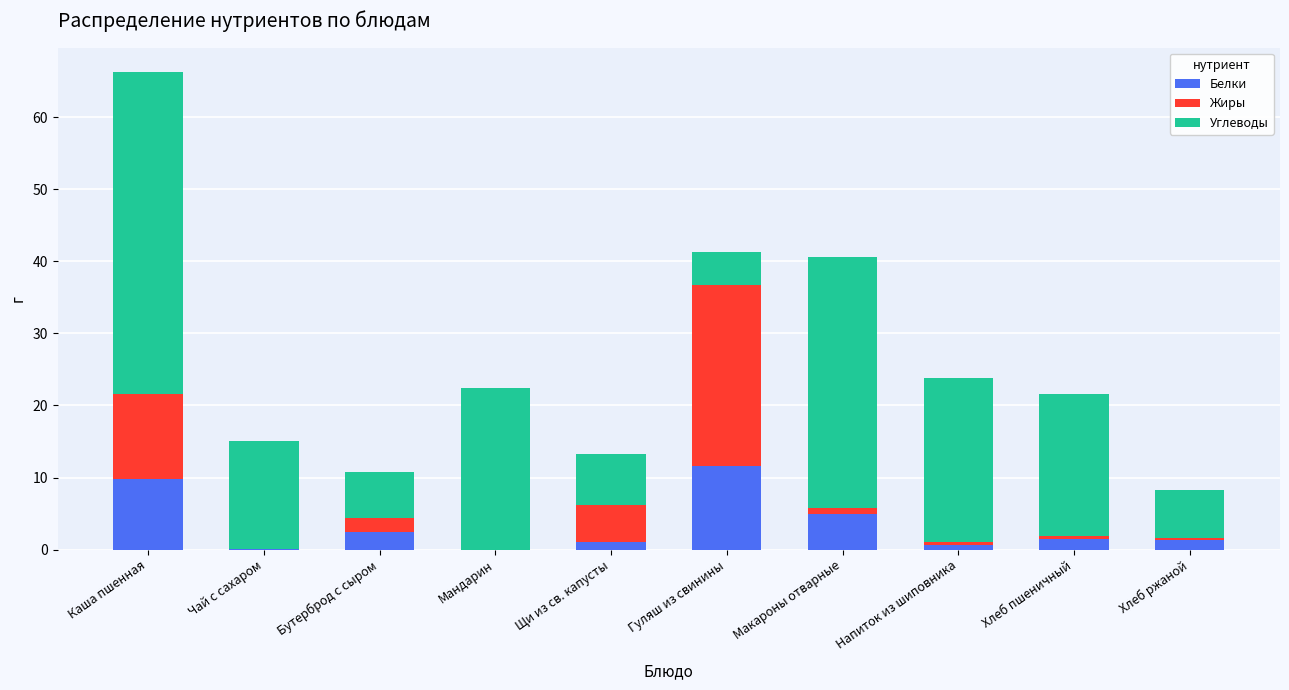

What is the total value across all series at Мандарин?

22.4